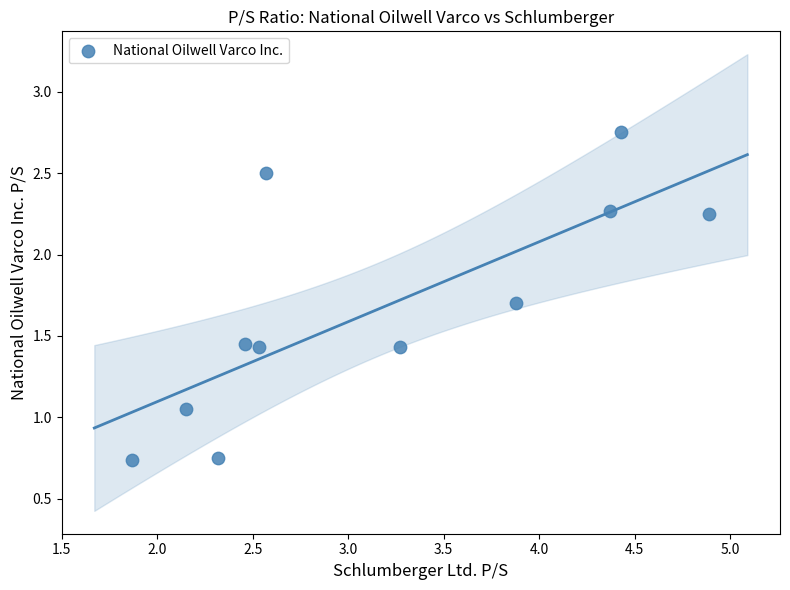

What is the range of X values (max minus min)?

3.0